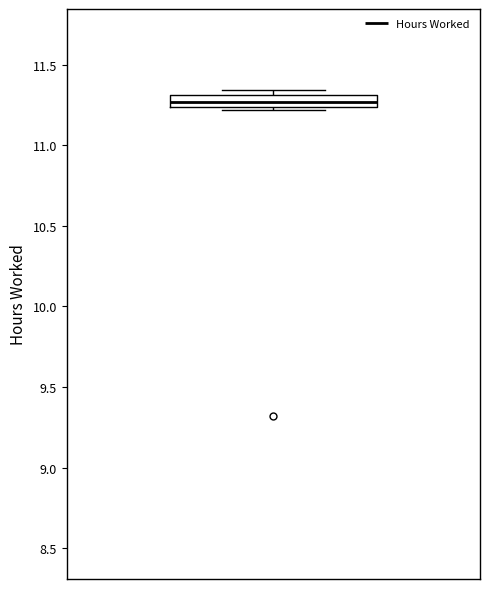

Where is the lower edge of the box on the y-axis? The values are not printed on the chart, so give them approximately, as read against the axis.

11.25